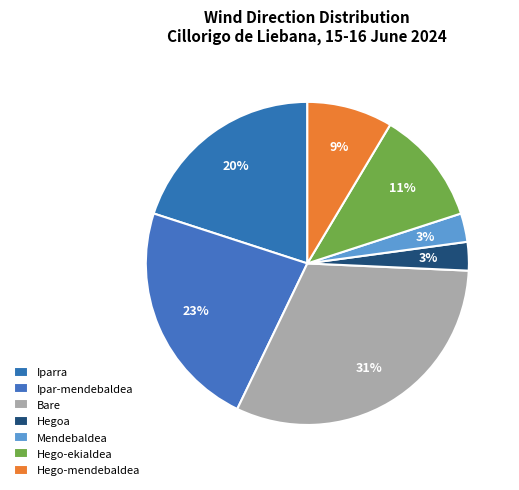

How many slices are in this pie chart?

7